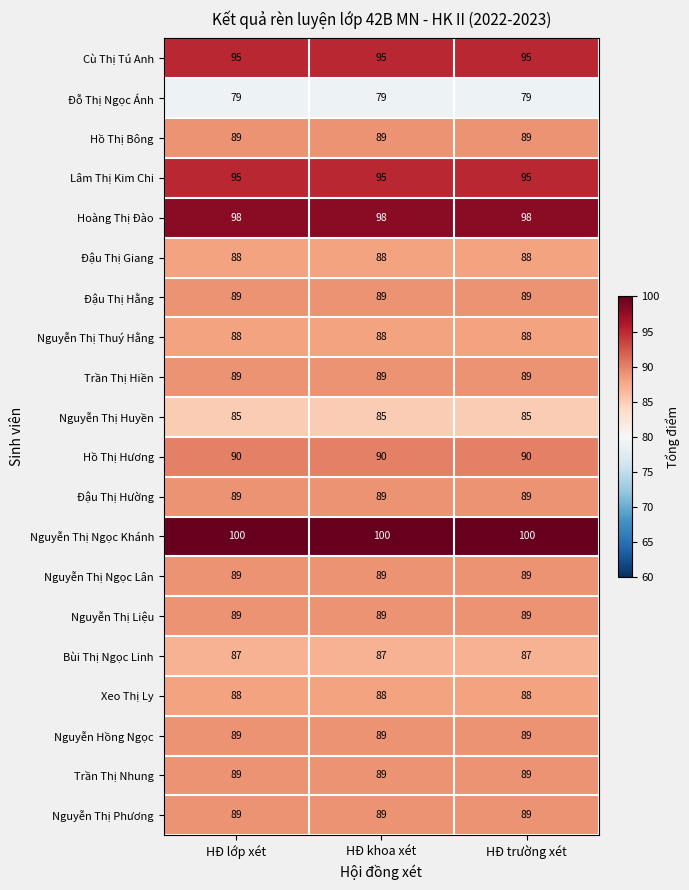

What value does the Đậu Thị Hằng series have at HĐ trường xét?

89